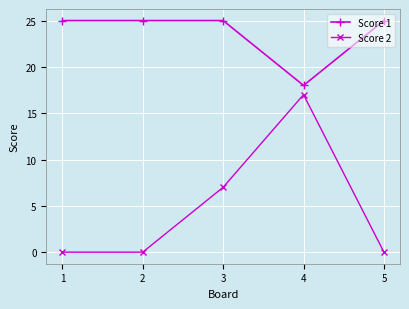

What is the lowest value of the Score 1 series?

18